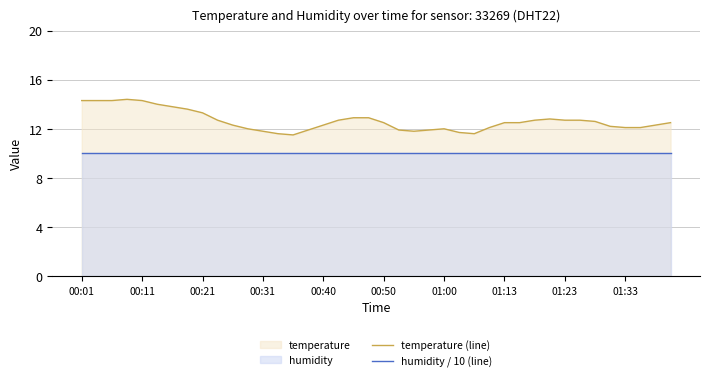

Rank the series by their average value, from highest to lowest.

temperature (line), humidity / 10 (line)